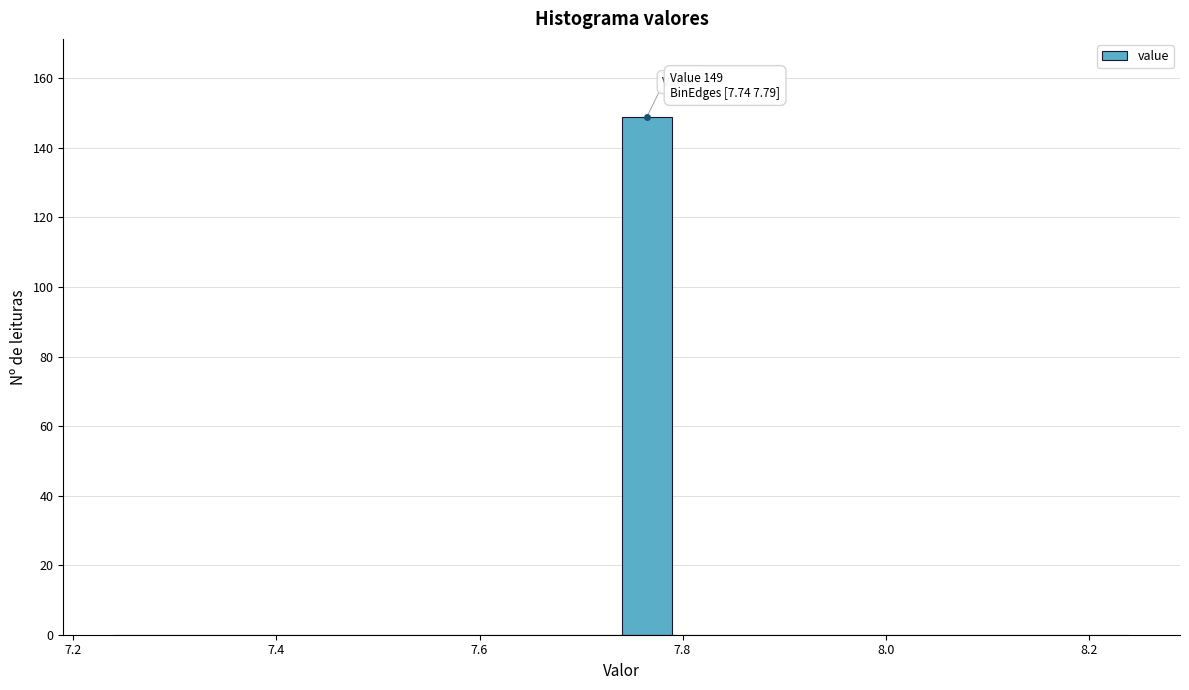

Read against the x-axis, roughly where is the centre of the tallest bar?

7.76